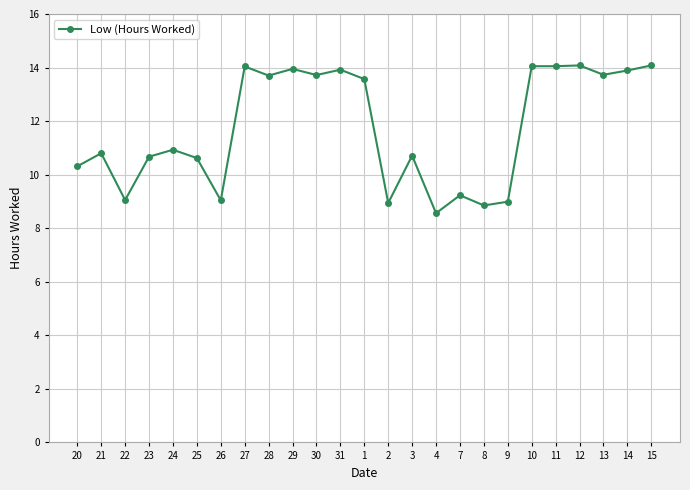

What is the maximum value shown in the chart?

14.1